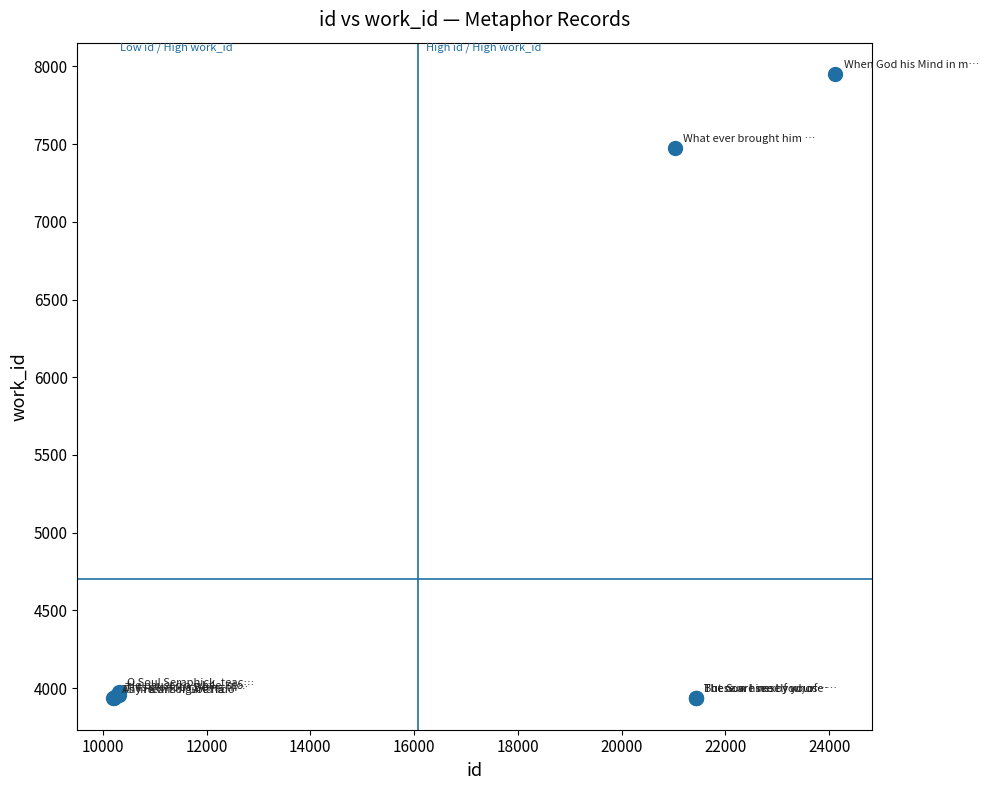

What Y value in the scatter plot is closest to 5942?

7477